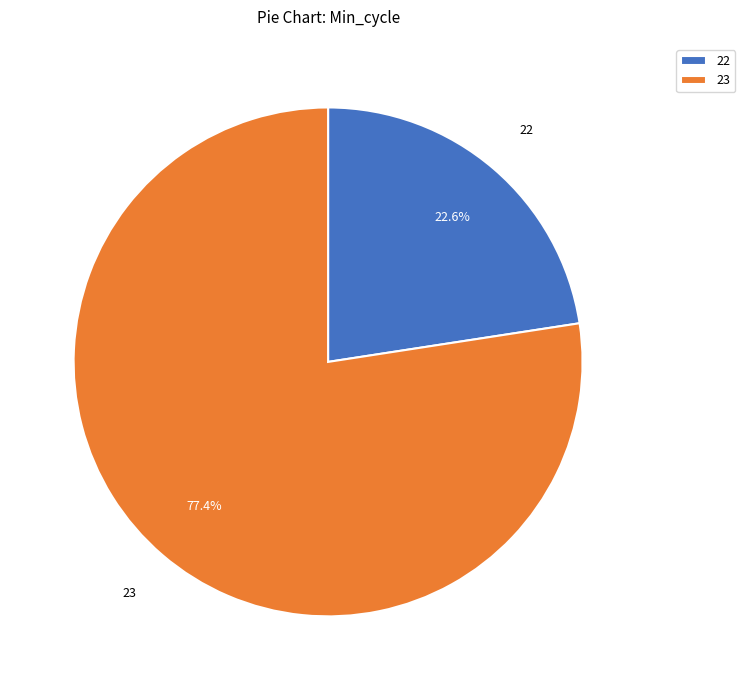

How many slices are in this pie chart?

2